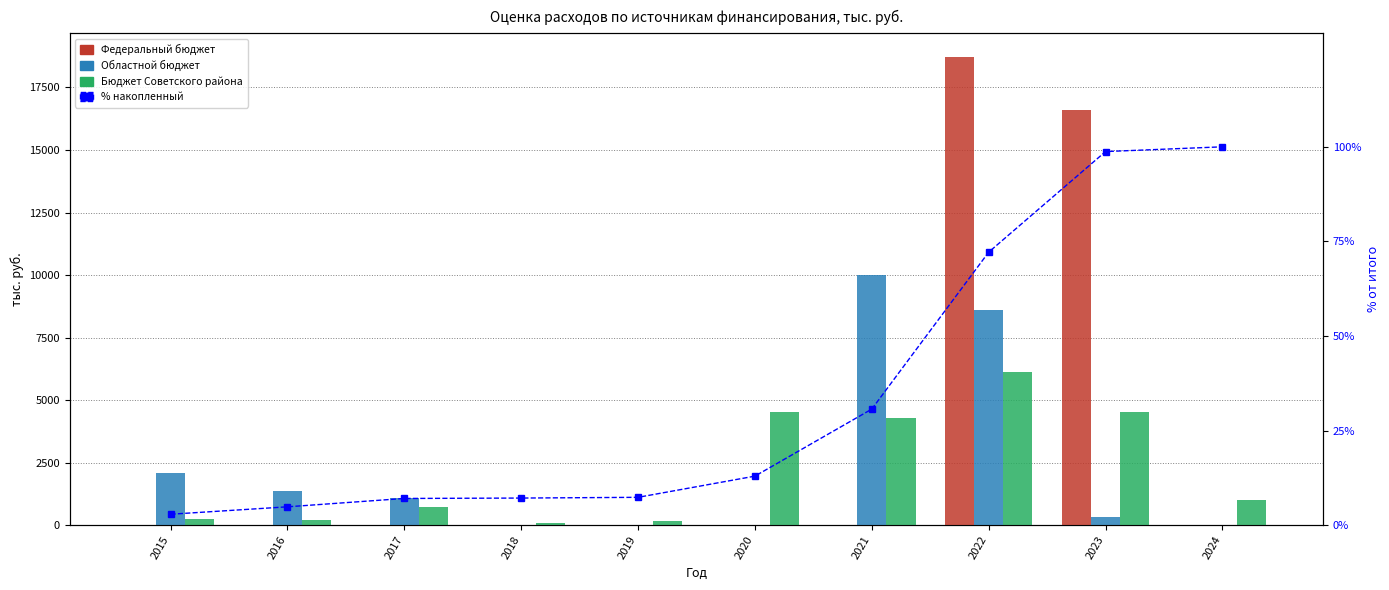

How many values in Федеральный бюджет are above zero?

2